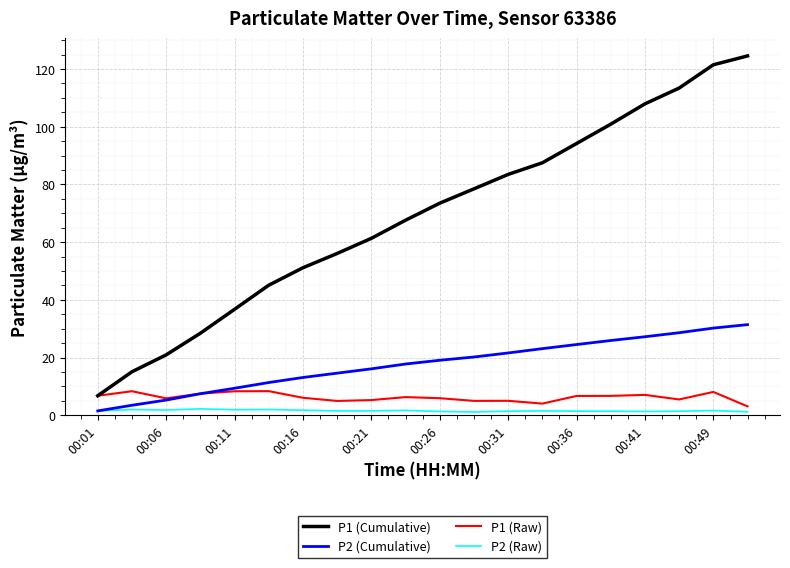

True or false: P1 (Cumulative) and P2 (Cumulative) intersect in this chart.

False